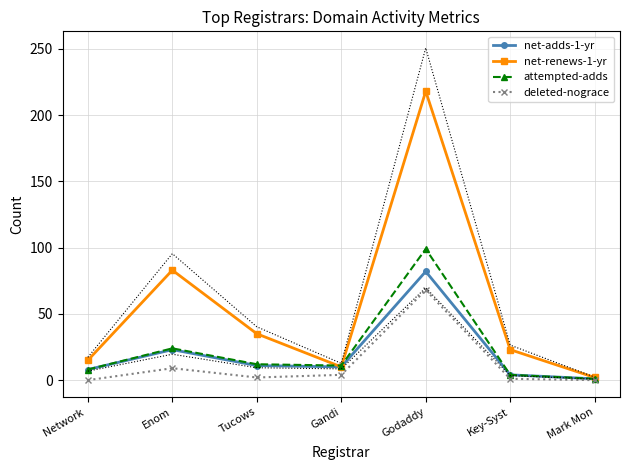

List the series in order of their peak value, lowest first.

deleted-nograce, net-adds-1-yr, attempted-adds, net-renews-1-yr